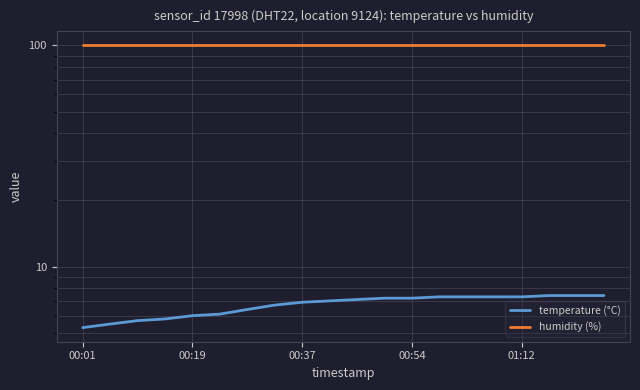

At which category is the sum across all series the highest?

17